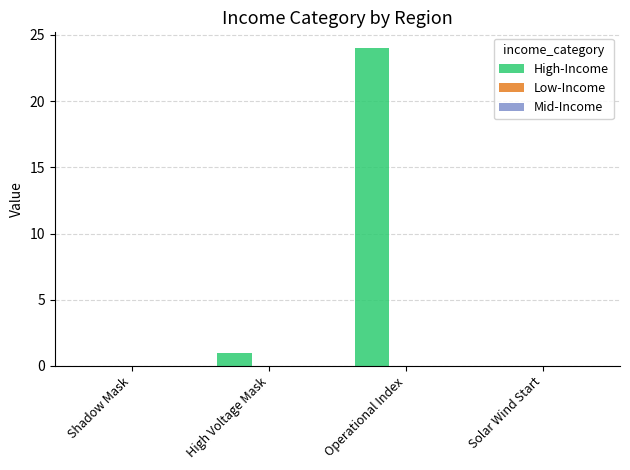

Which label corresponds to the largest value in the chart?

Operational Index